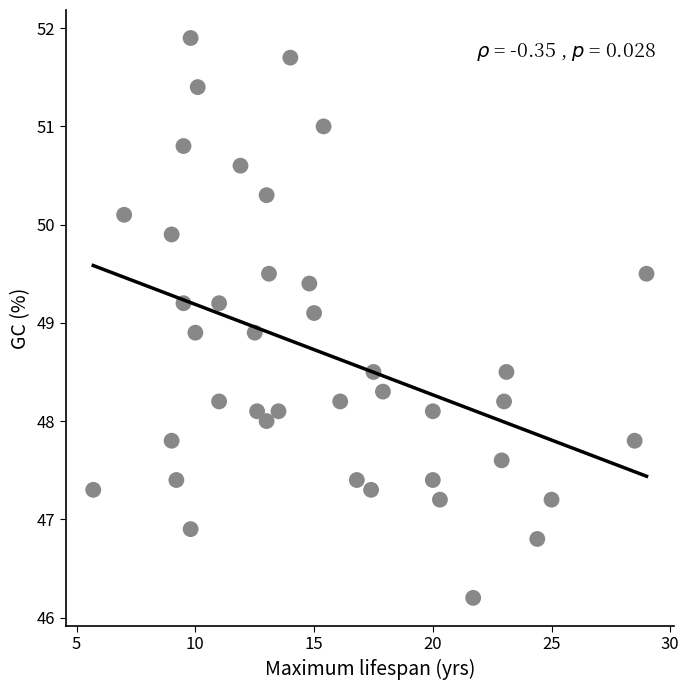

What is the range of X values (max minus min)?

23.3